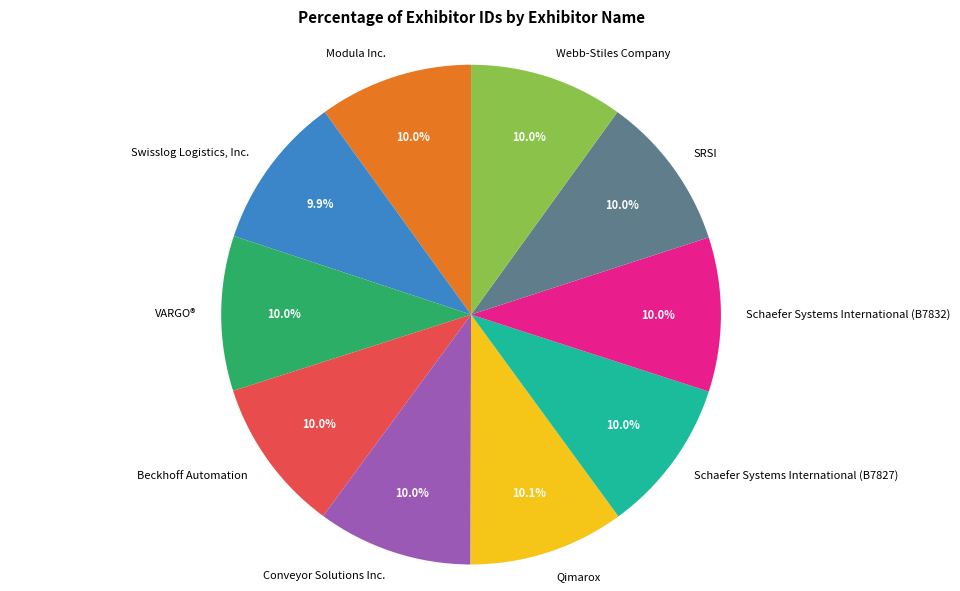

To the nearest percent, what is the combined percentage of VARGO® and Swisslog Logistics, Inc.?

20%